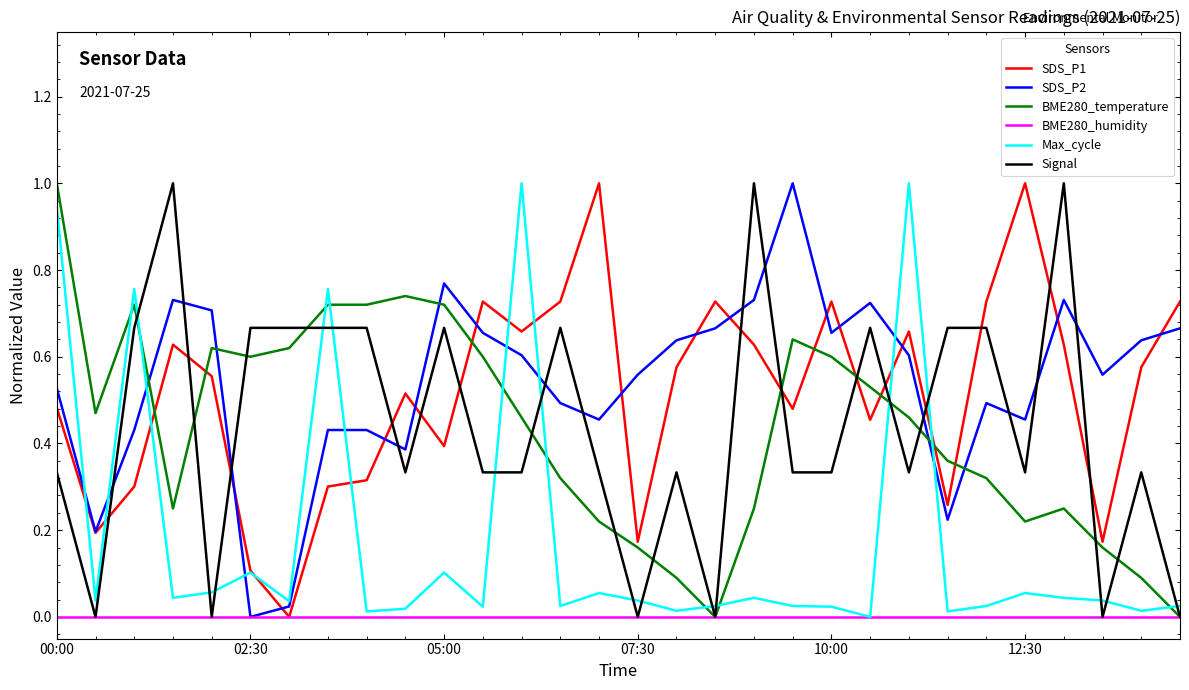

What is the greatest value displayed?

1.0